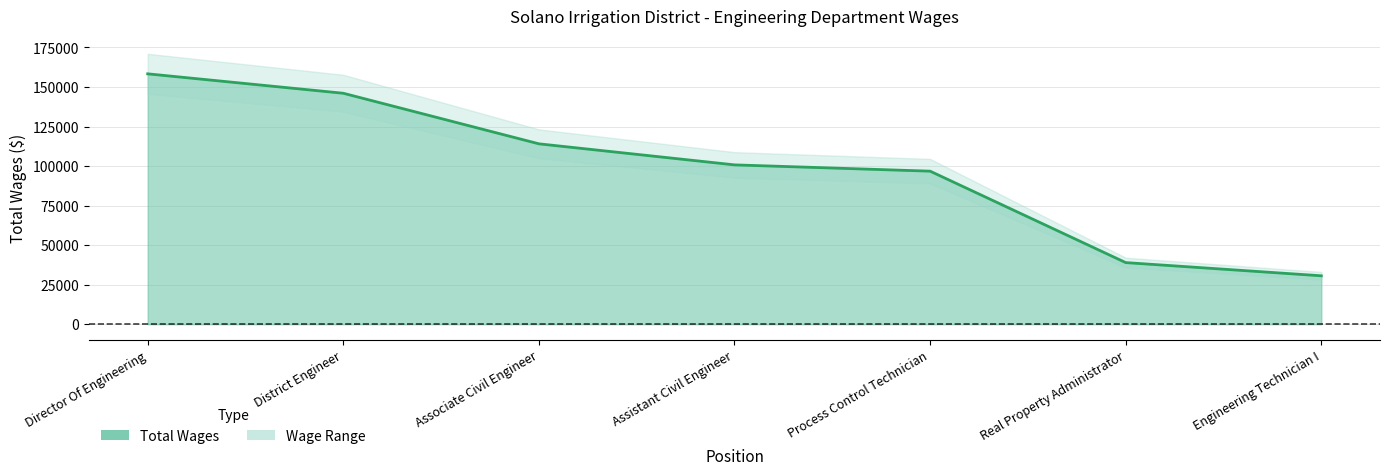

True or false: there are more than 1 points higher than both neighbors.

False